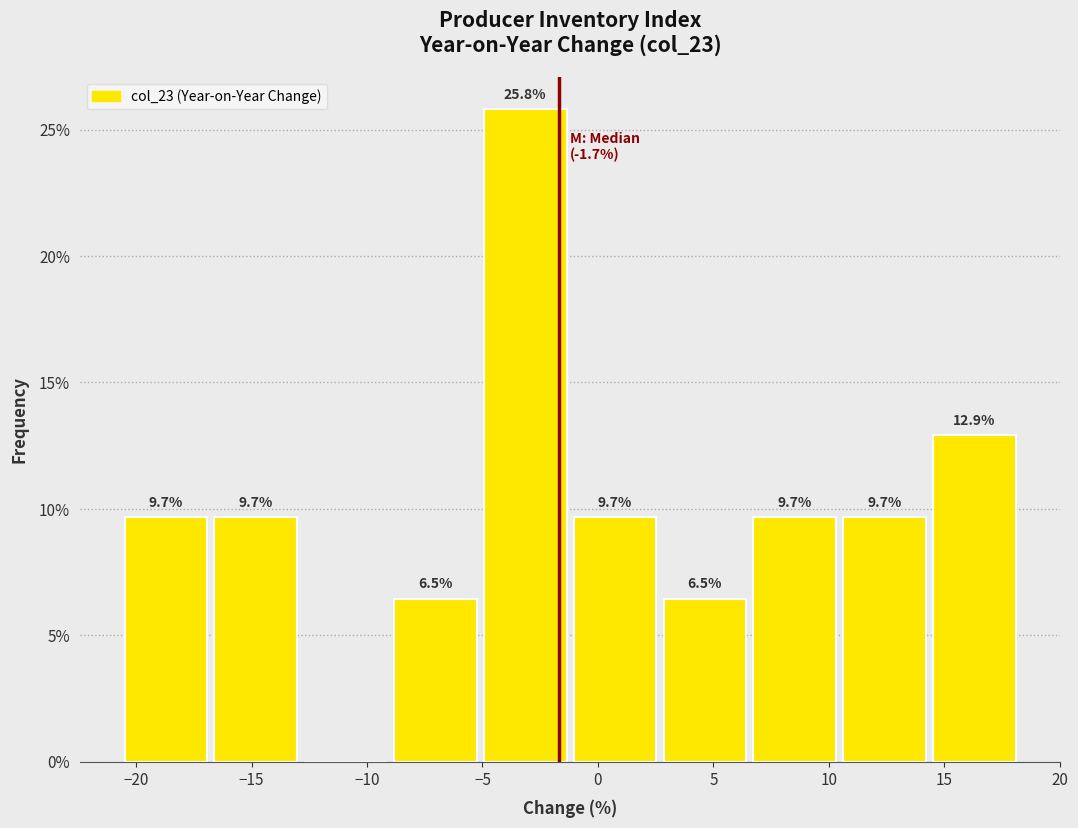

Which range on the x-axis has the tallest bar?

-5.0 to -1.0